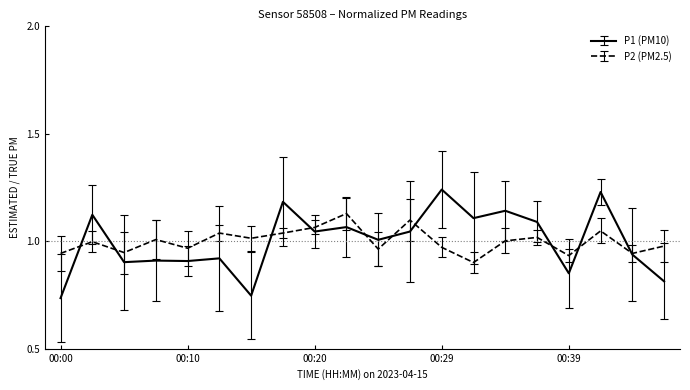

List the series in order of their peak value, highest first.

P1 (PM10), P2 (PM2.5)